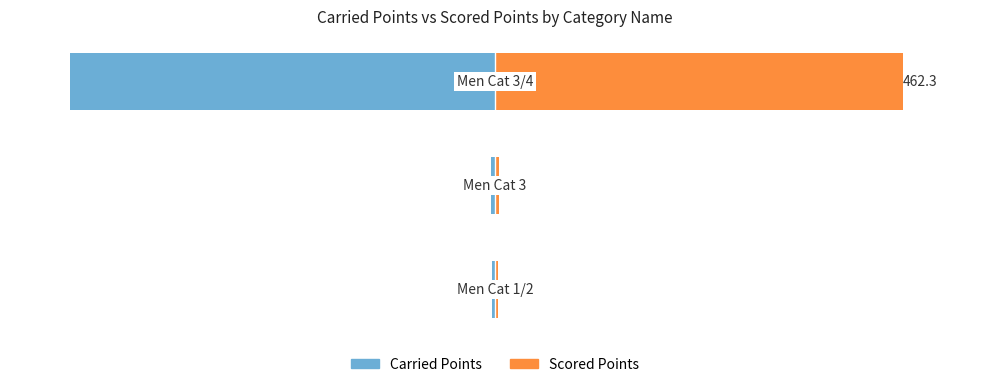

How many data points in Scored Points are above 5?

1